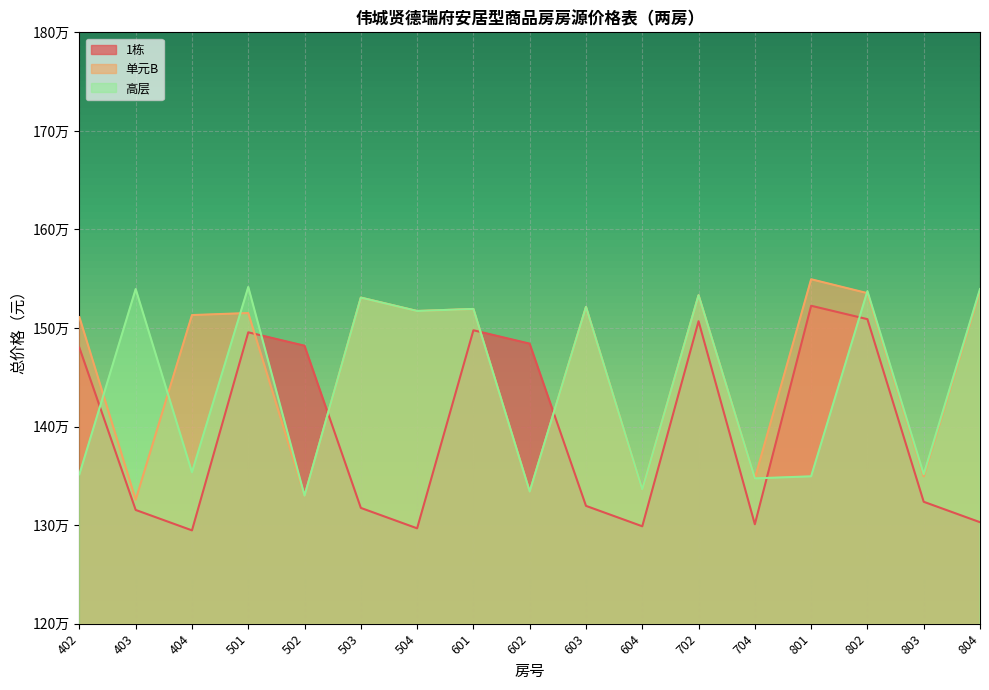

What is the highest value of the 1栋 series?

1522566